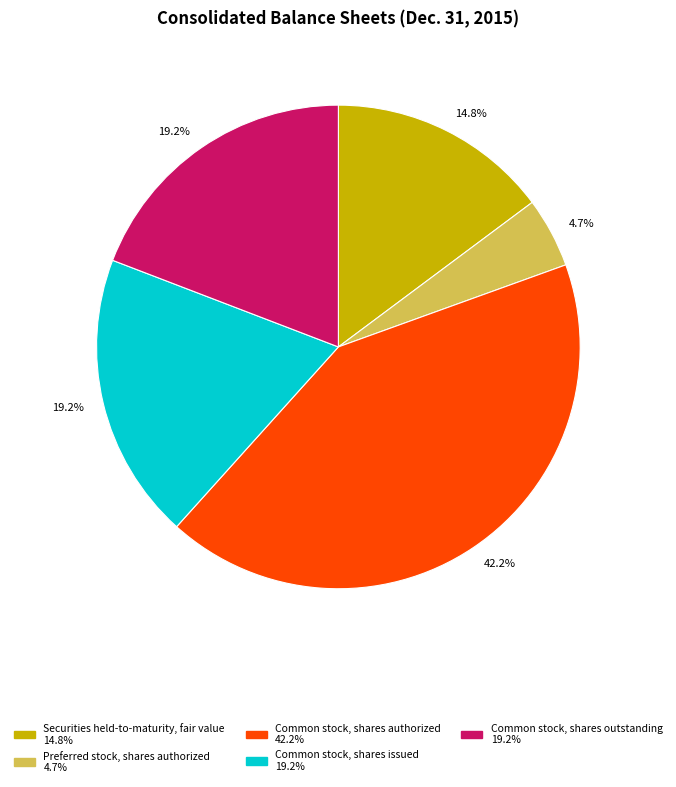

Does any single category account for the majority?

No